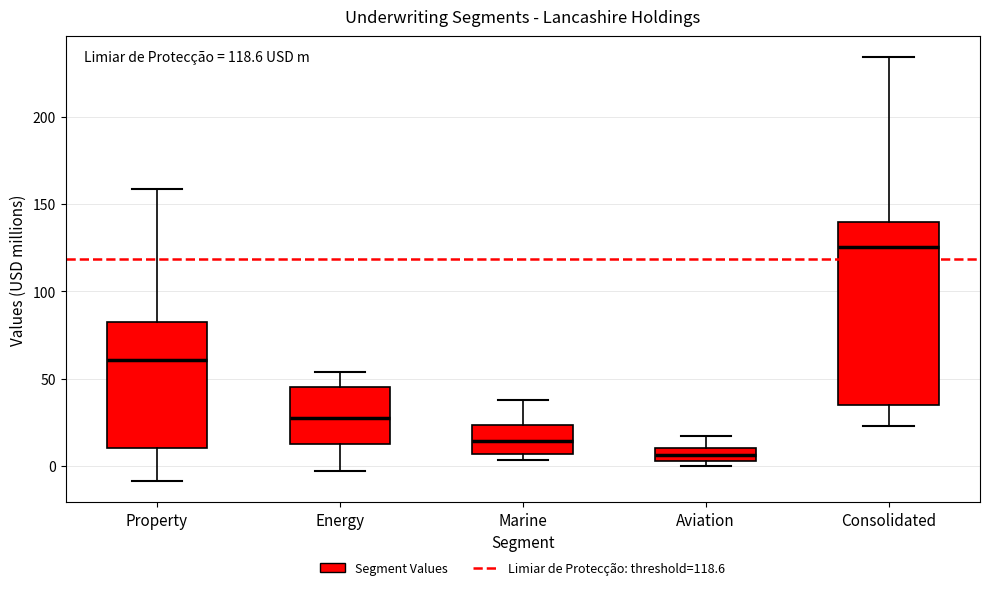

Which box has the highest median line?

Consolidated